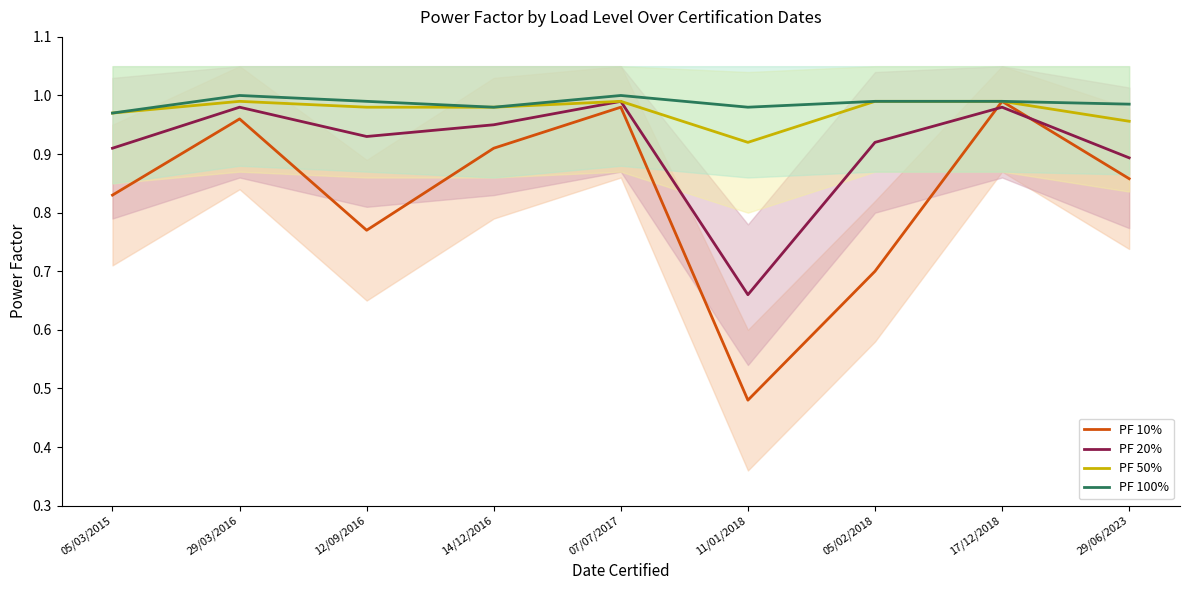

Rank the series at 11/01/2018 from highest to lowest value.

PF 100%, PF 50%, PF 20%, PF 10%